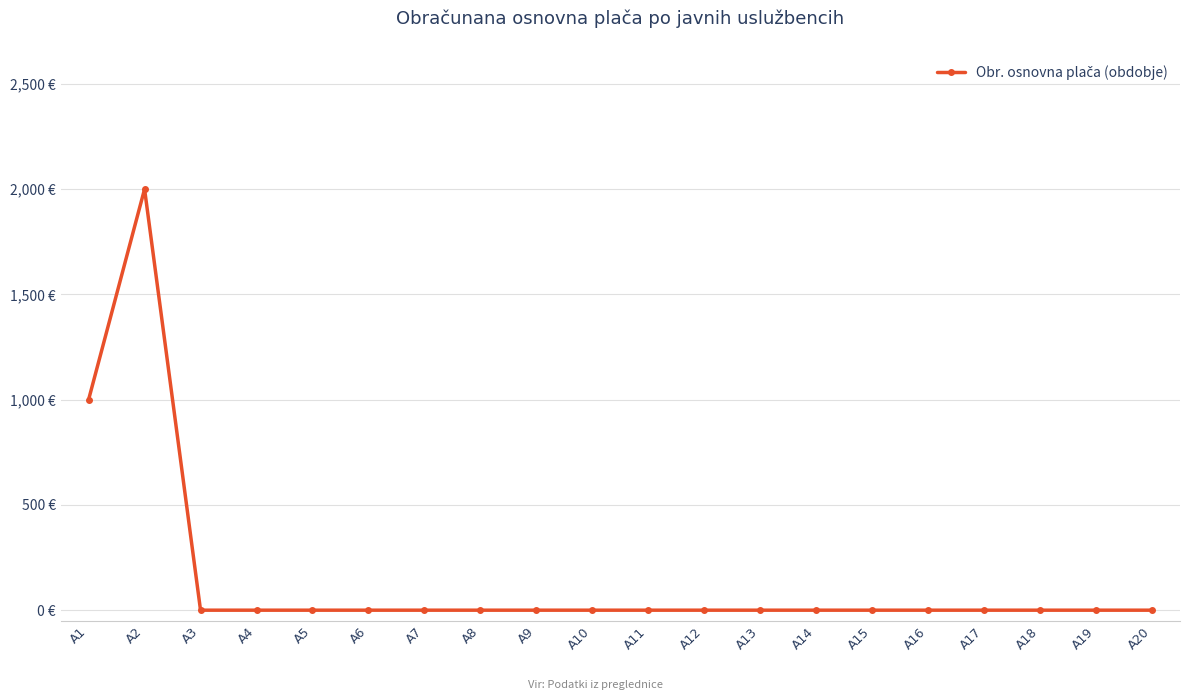

Is this an area chart (filled region under the line)?

No